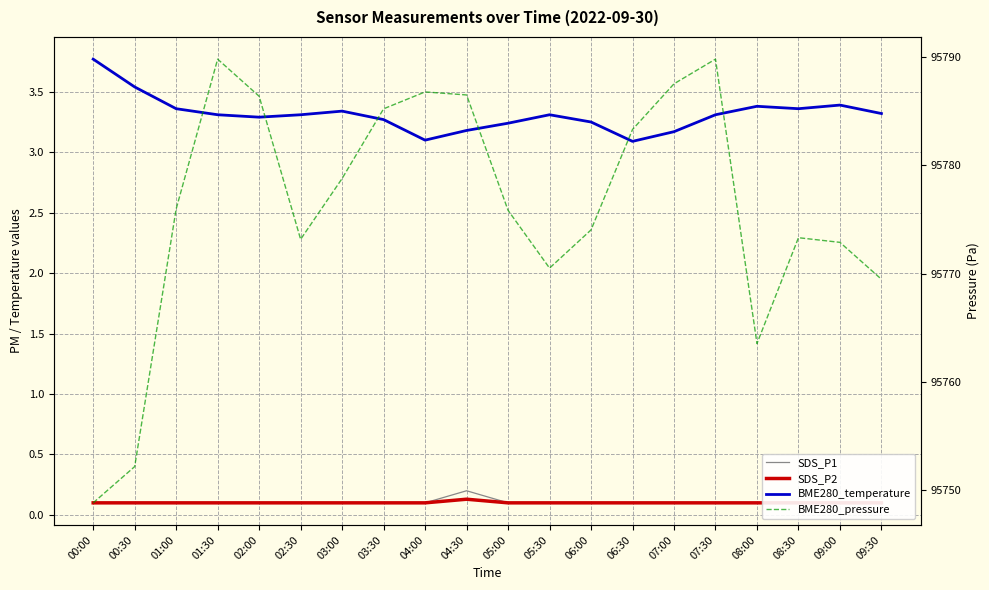

What is the difference between the maximum and minimum values in the BME280_pressure series?

41.0